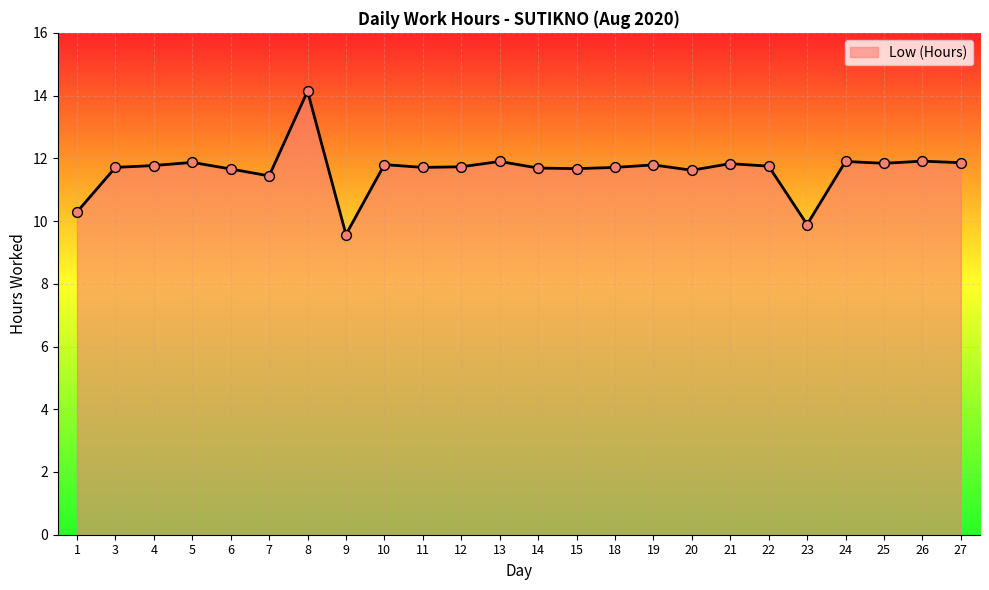

What is the change in value from 18 to 19?

+0.1